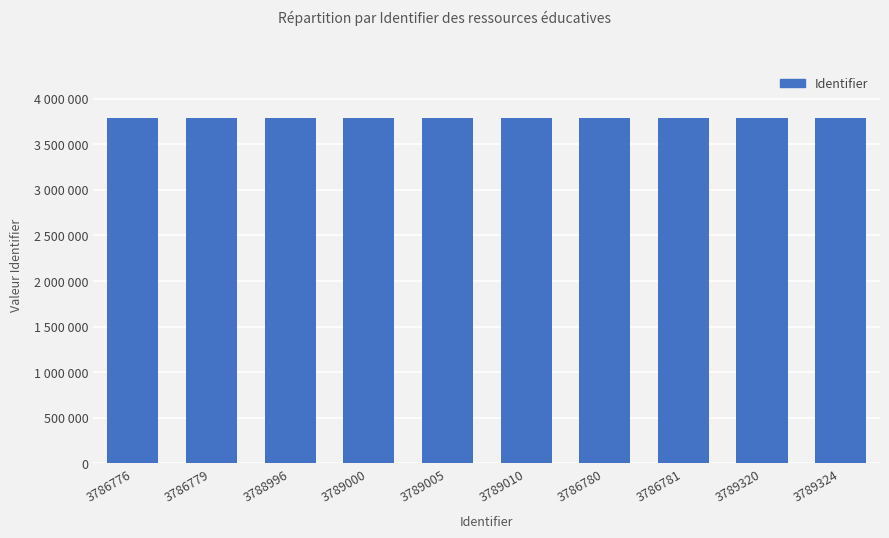

Does the chart contain any negative values?

No